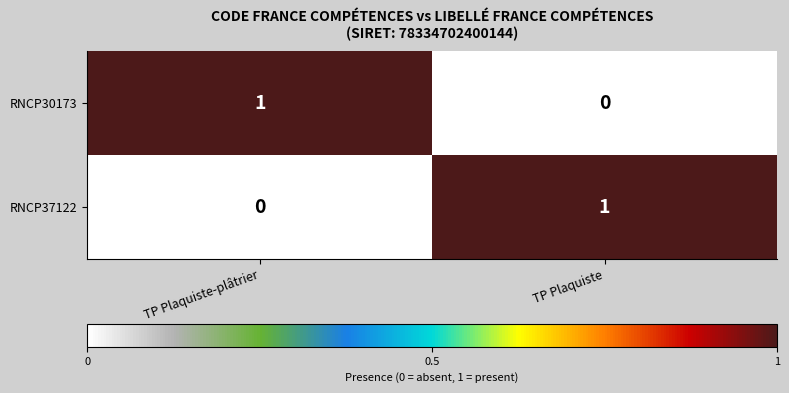

Reading right to left, transcribe all the data shown in this chart.

RNCP30173: TP Plaquiste=0	TP Plaquiste-plâtrier=1
RNCP37122: TP Plaquiste=1	TP Plaquiste-plâtrier=0